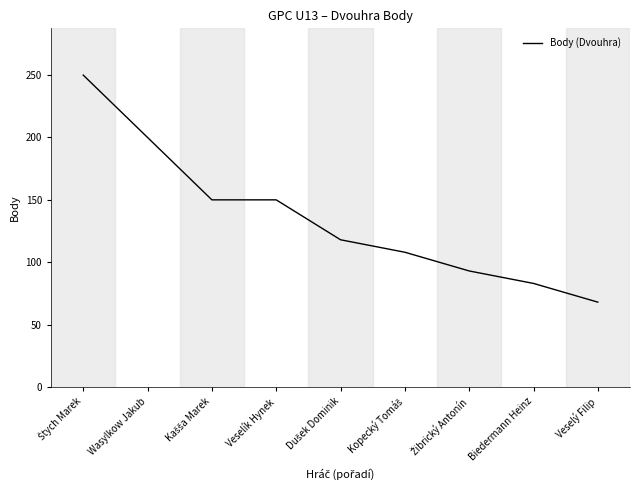

Which label corresponds to the smallest value in the chart?

Veselý Filip